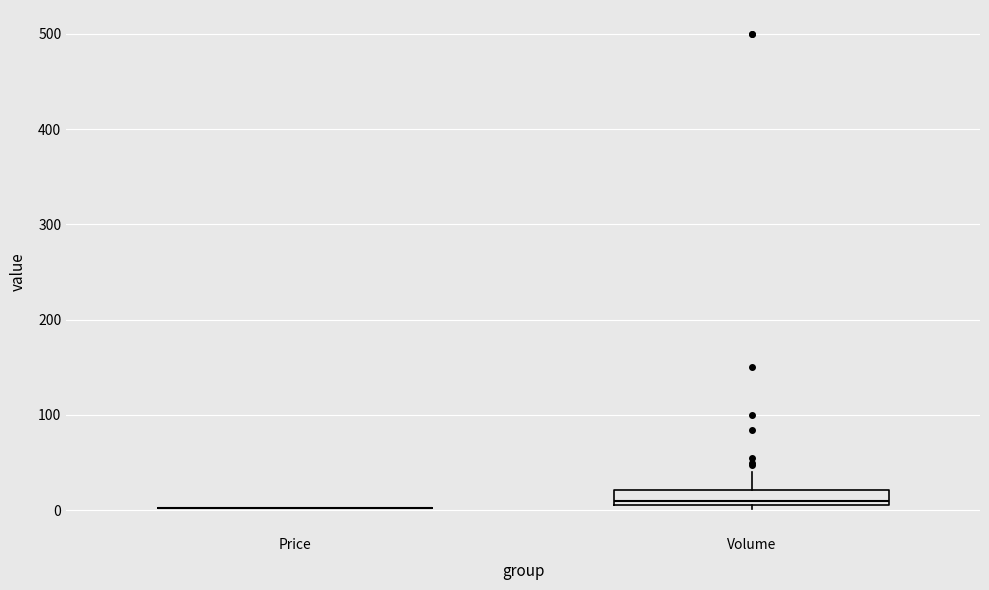

Which box is the tallest, from its lower edge to its upper edge?

Volume